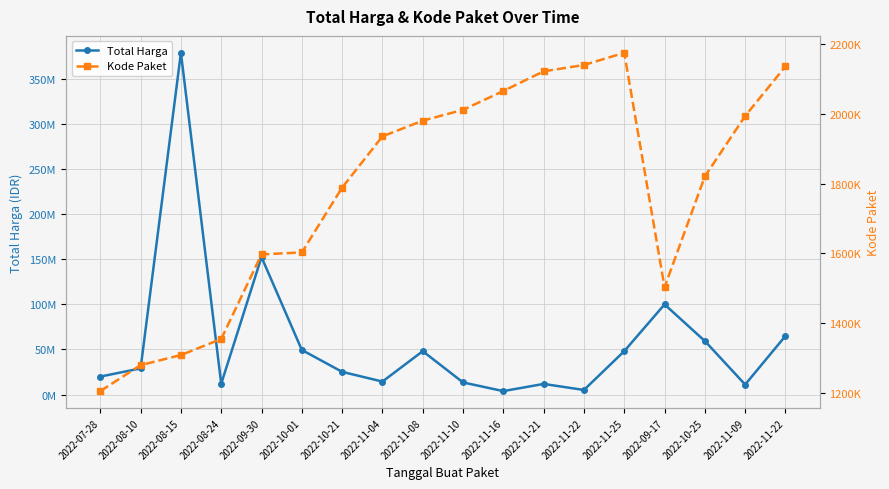

How many distinct data groups are displayed?

2